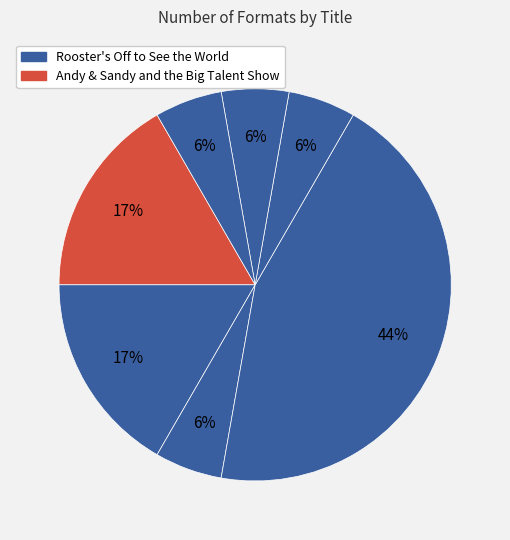

Which slice is the largest?

Rooster's Off to See the World